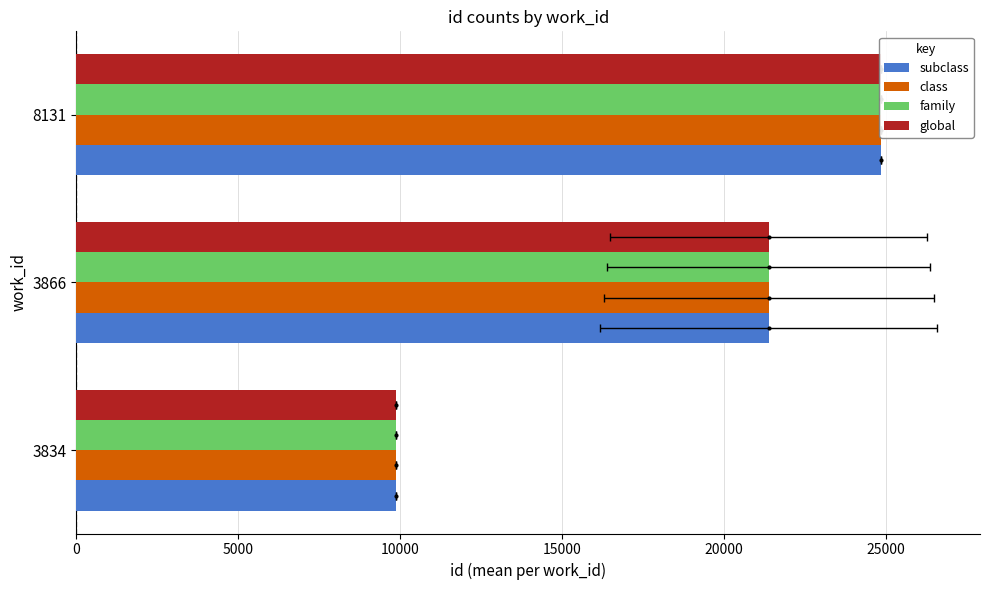

What is the minimum value for class?

9866.0